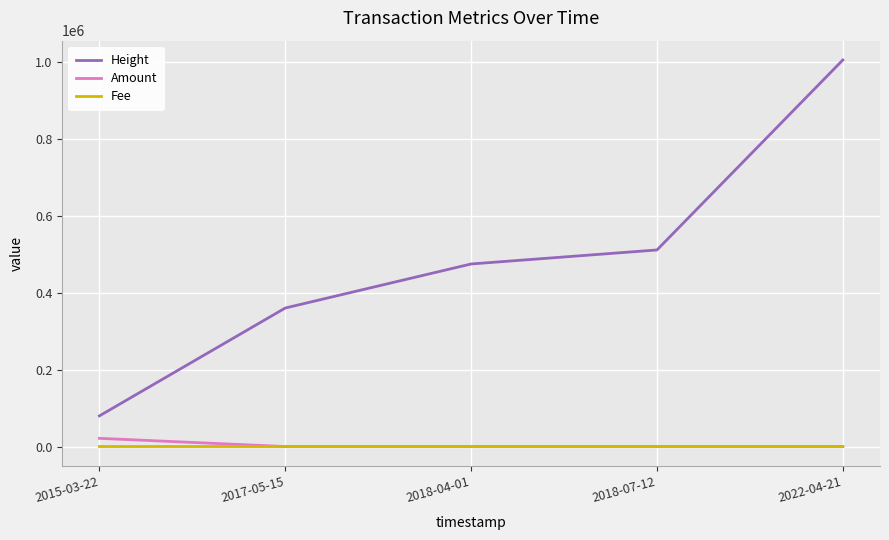

Is the value of Fee at 2018-04-01 greater than the value of Amount at 2015-03-22?

No